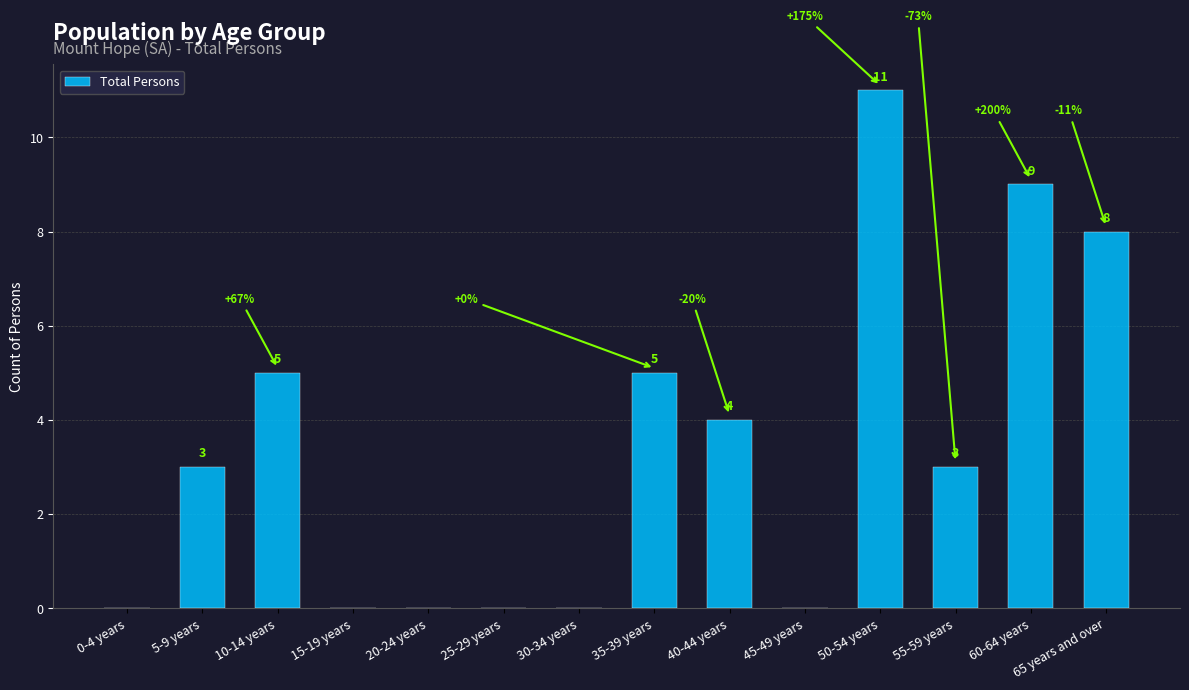

What is the sum of all values?

48